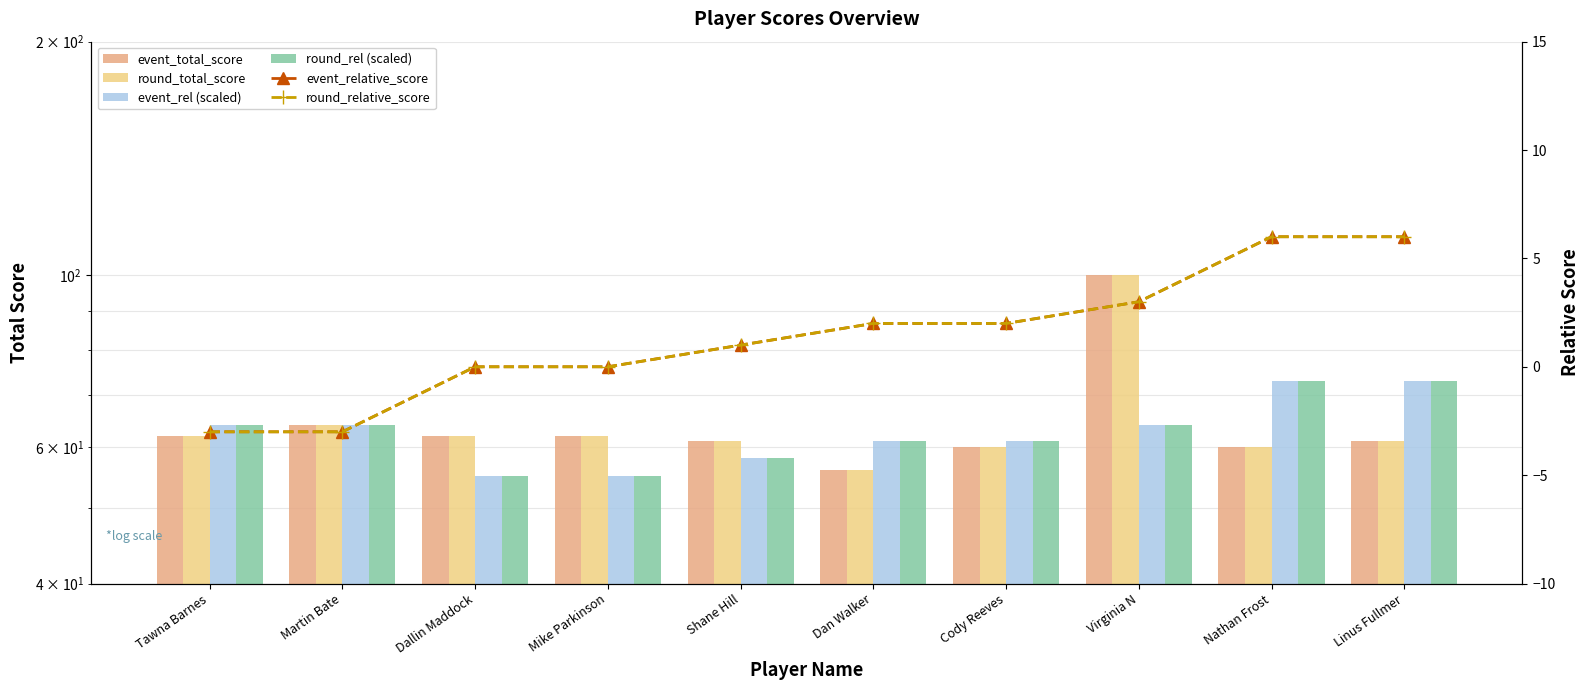

What is the difference between the maximum and second lowest values in the event_relative_score series?

9